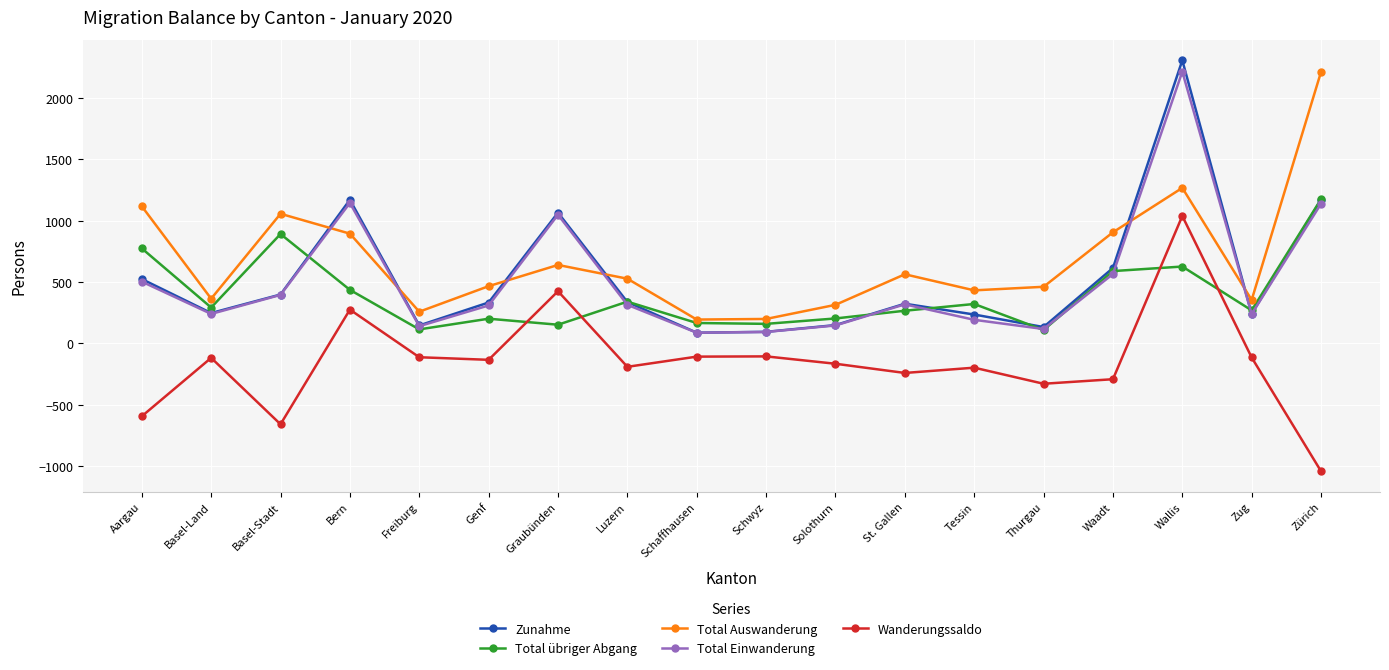

True or false: Zunahme and Wanderungssaldo cross at least once.

False